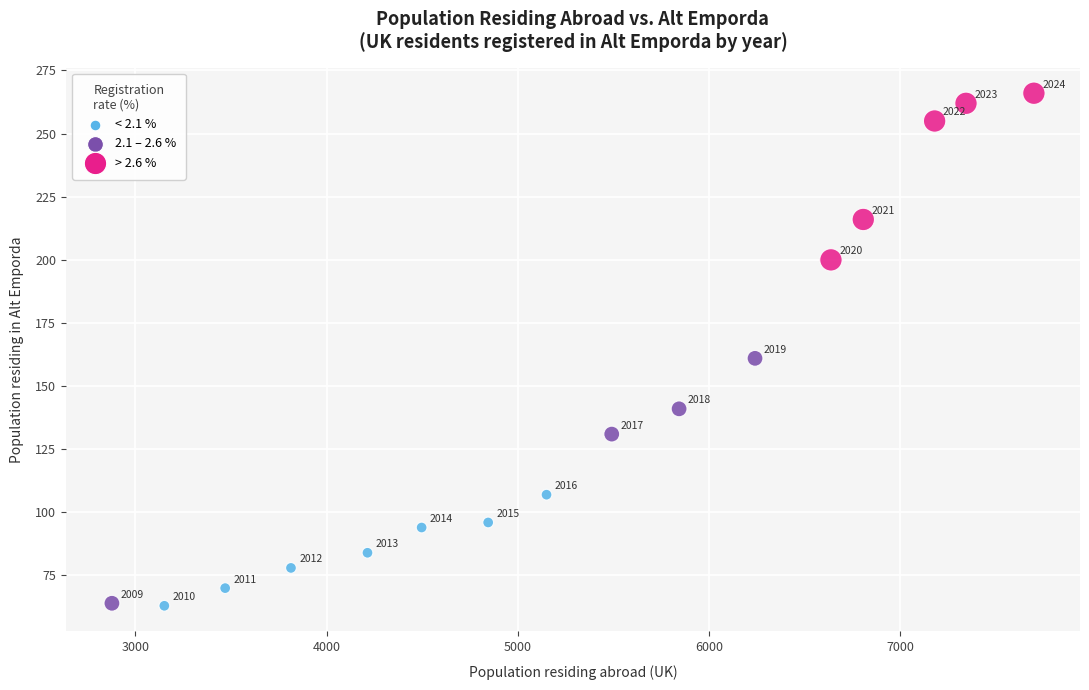

What Y value in the scatter plot is closest to 164?

161